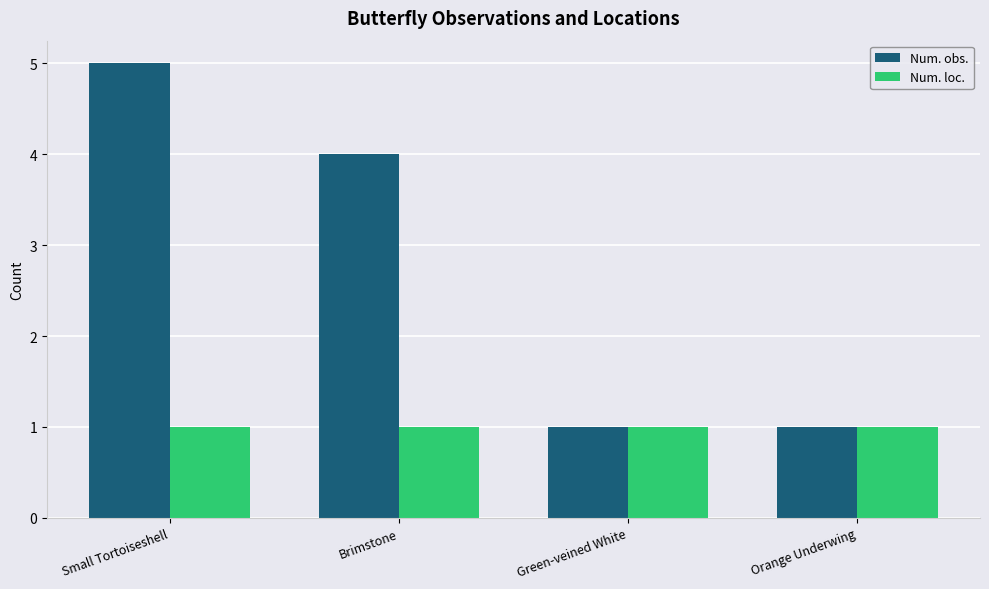

What is the value of the Num. obs. bar at the 1st from the left?

5